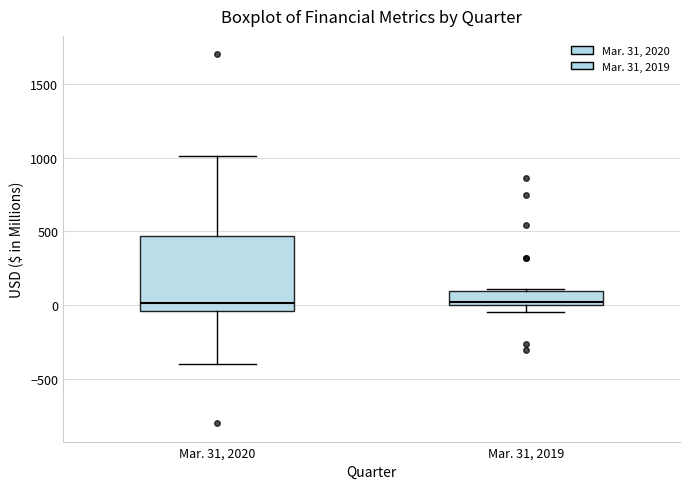

Reading left to right, read every box against the y-axis: the position of its median line, the range the box covers, and the ends of its whiskers. The values are not printed on the chart, so give them approximately, as read against the axis.

Mar. 31, 2020: median 0, box -50 to 450, whiskers -400 to 1000
Mar. 31, 2019: median 0 (just above the box's lower edge), box 0 to 100, whiskers -50 to 100